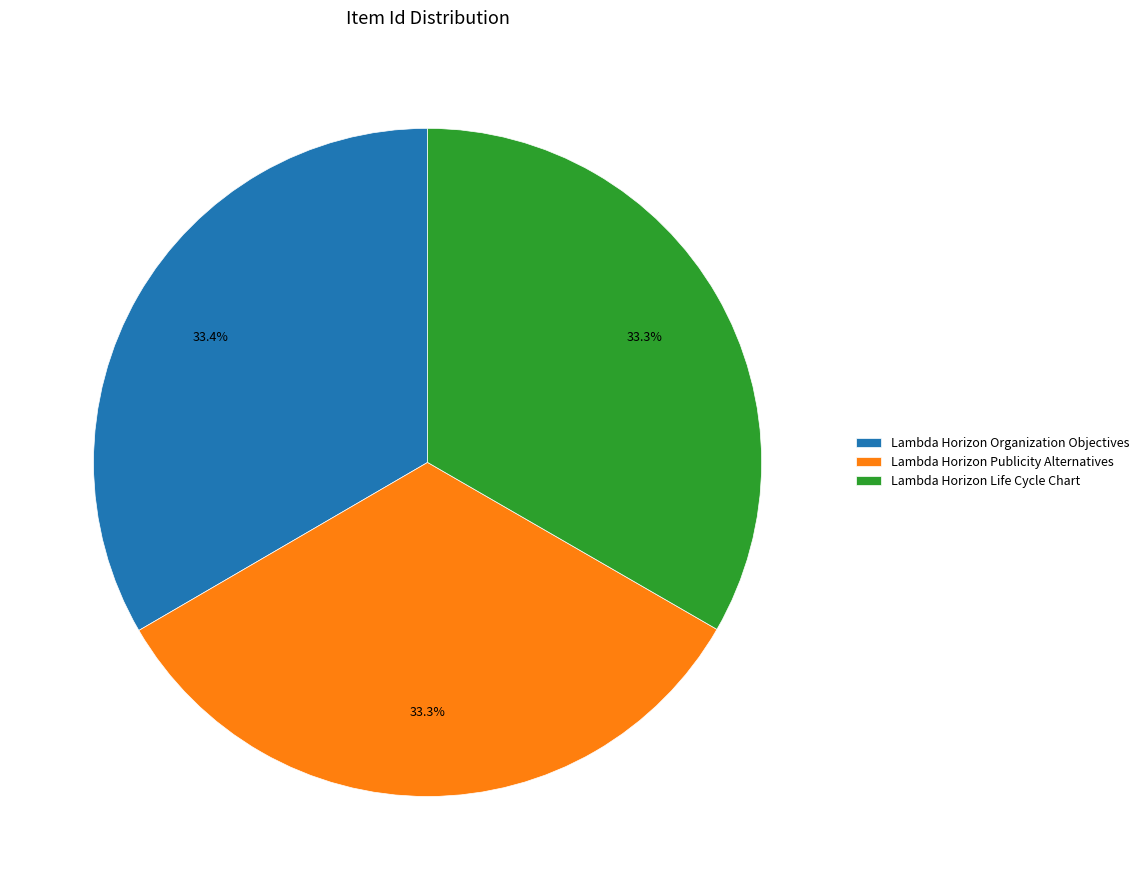

Count the number of slices in the pie.

3